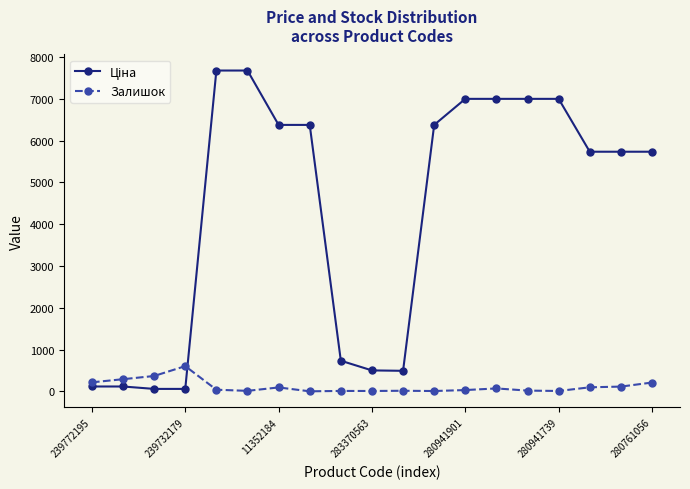

What is the greatest value displayed?

7680.9